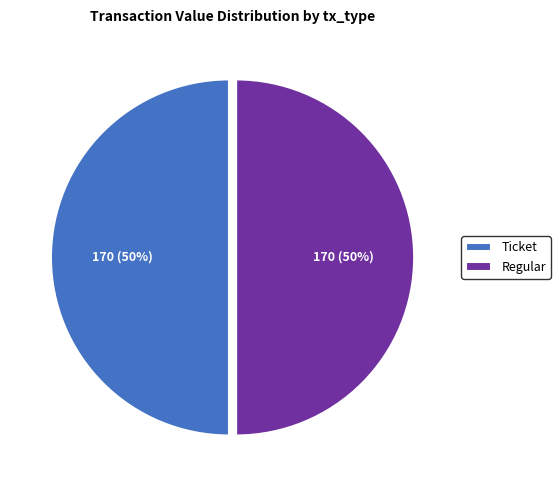

Approximately how many times larger is the value at Ticket compared to Regular?

1.0